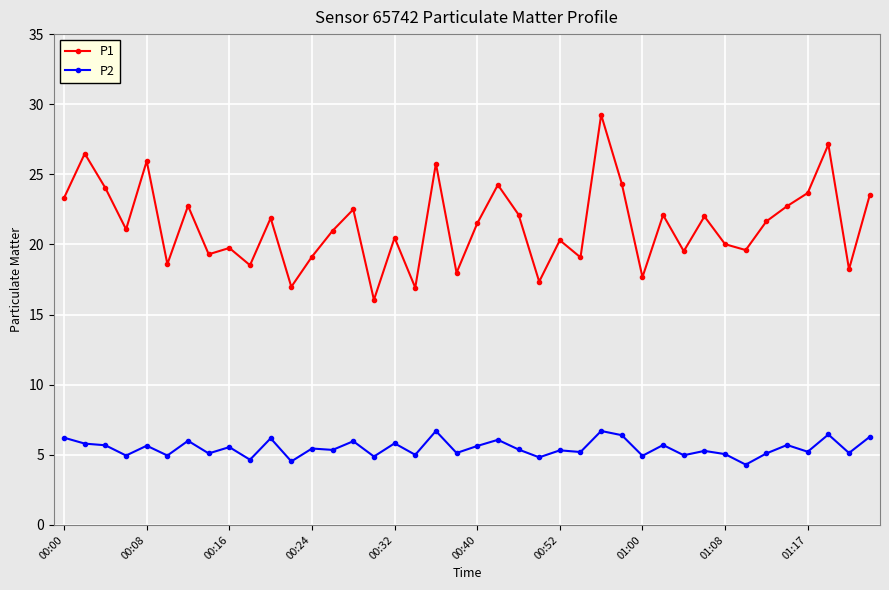

Which series has the largest range (max minus min)?

P1